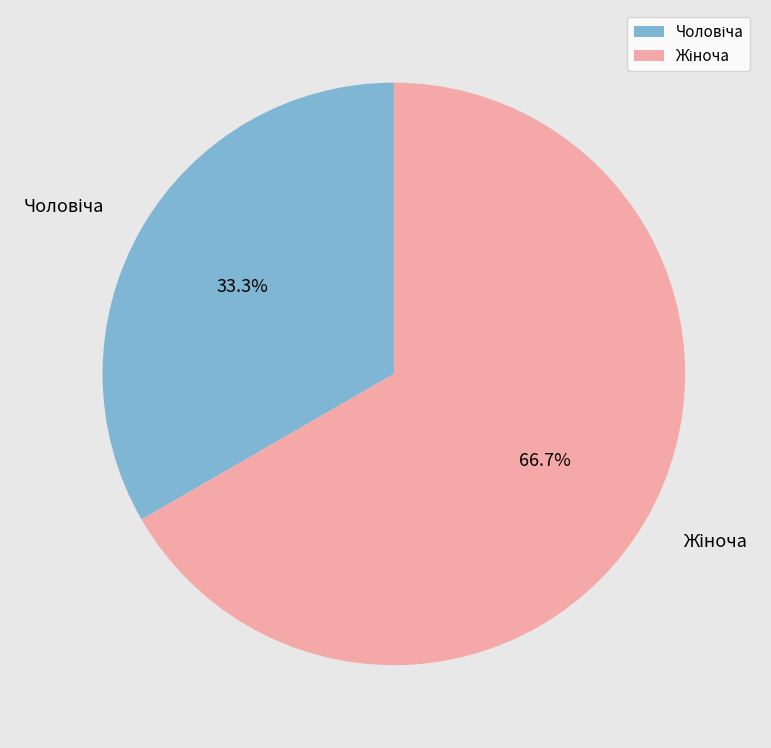

Is there any slice that represents more than half of the pie?

Yes